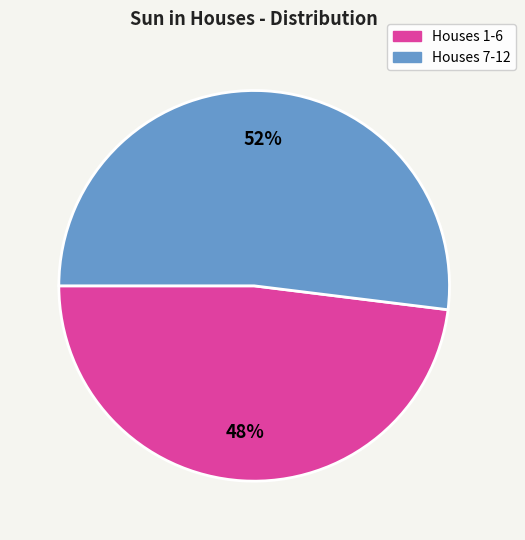

Is there a majority slice in this chart?

Yes